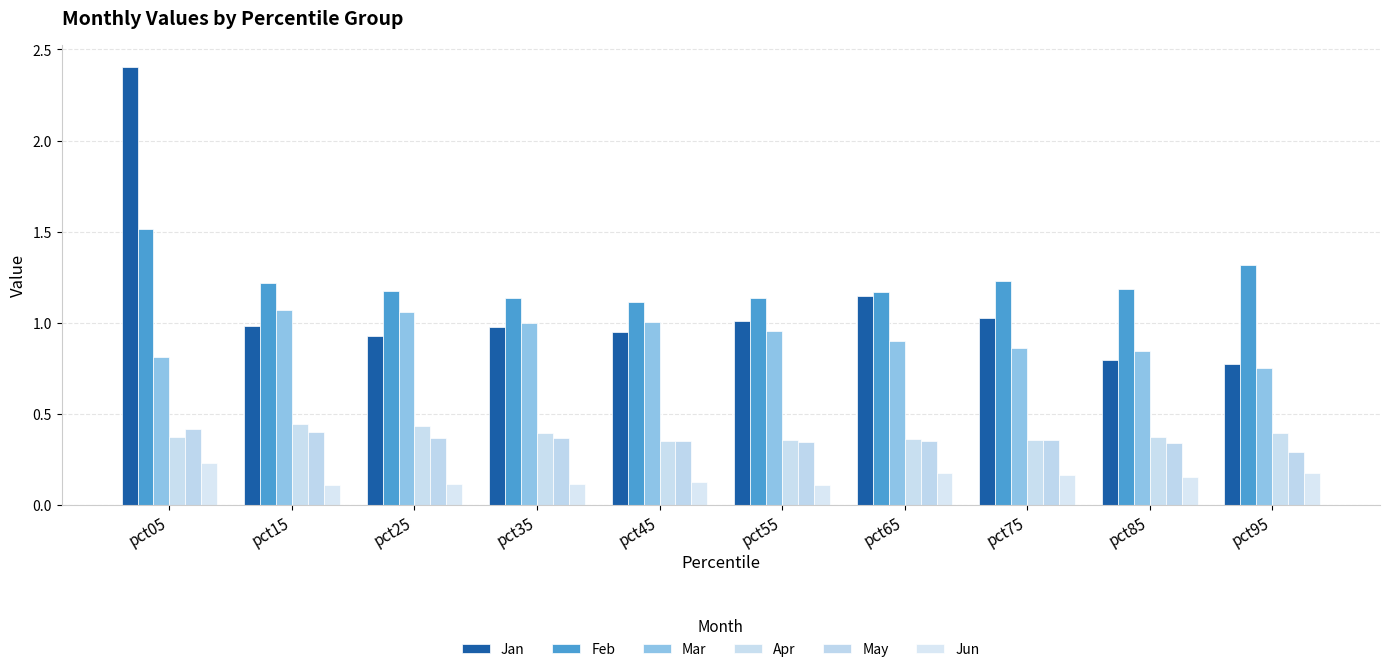

Between pct45 and pct95, which series saw the biggest shift?

Mar